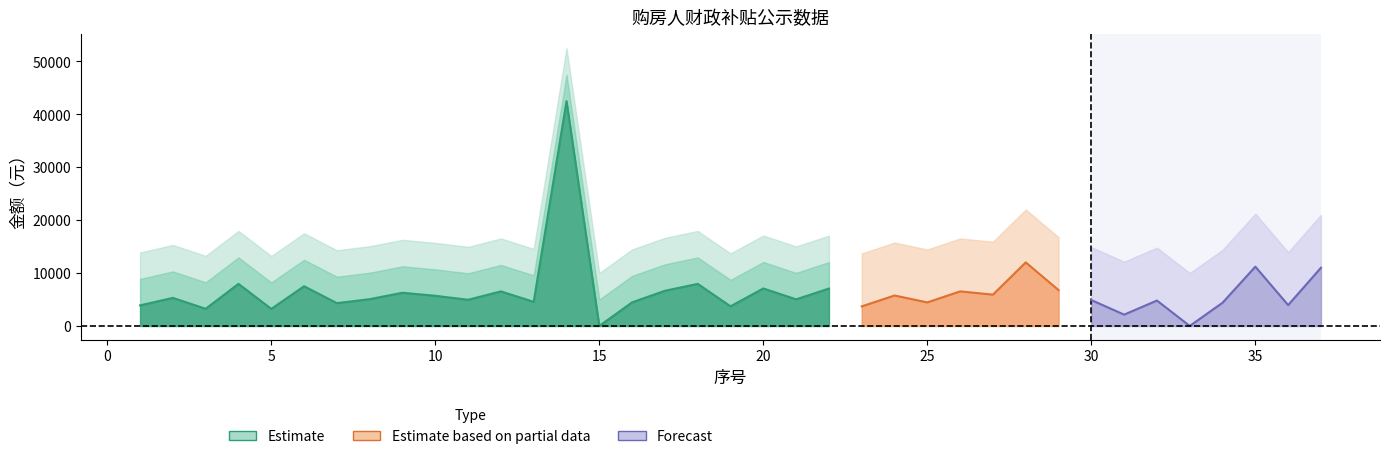

At which label is 补贴合计 closest to 31242?

28